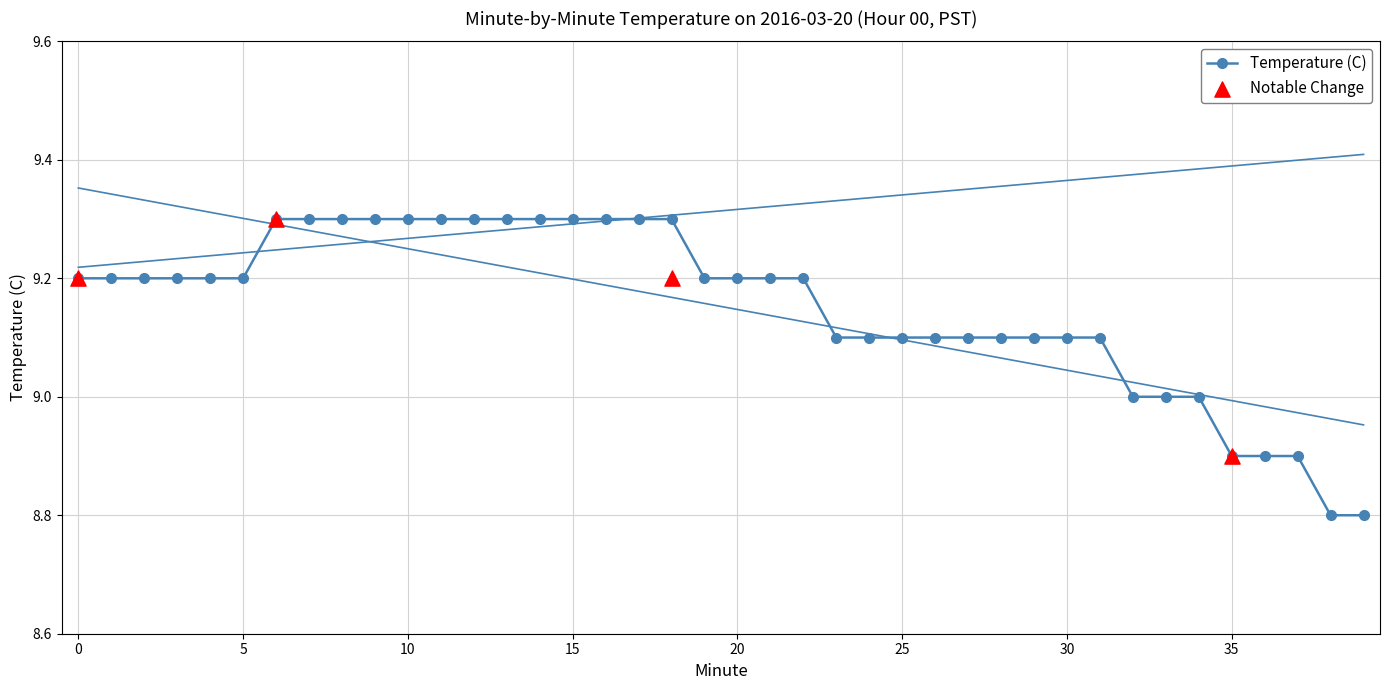

What is the change in value from 8 to 20?

-0.1